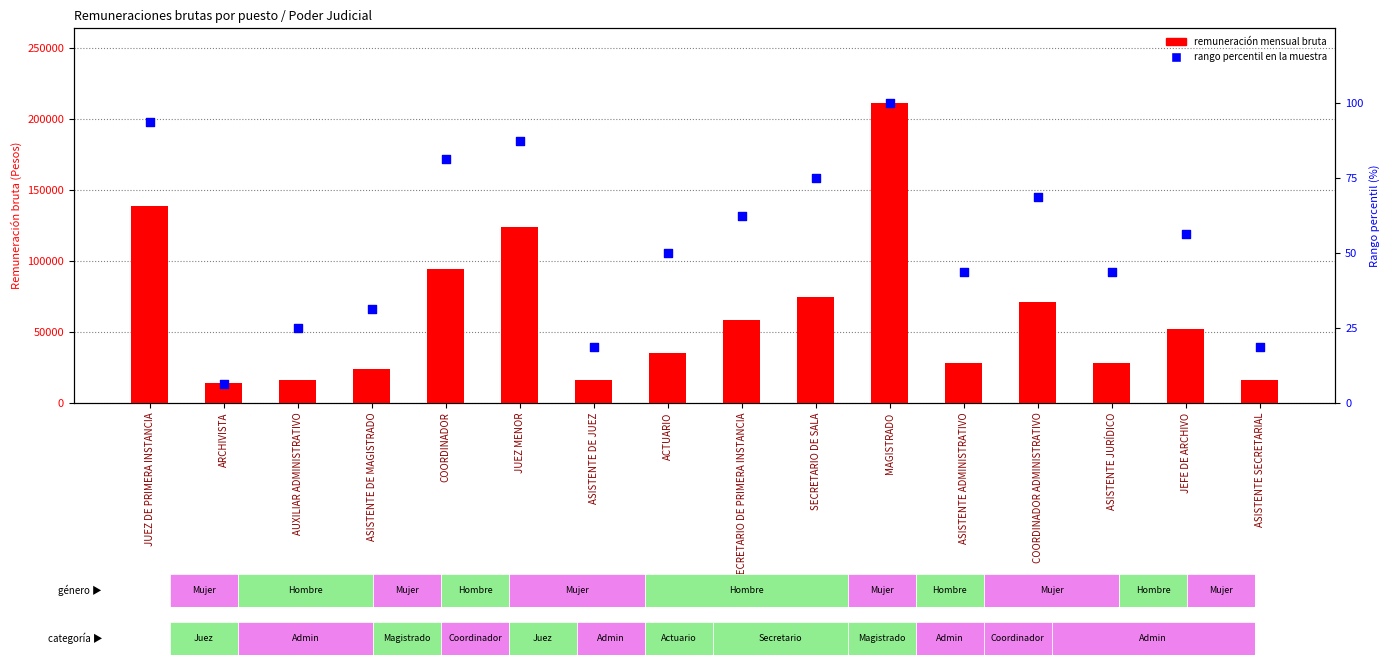

What is the total value across all series at ASISTENTE JURÍDICO?

27958.8